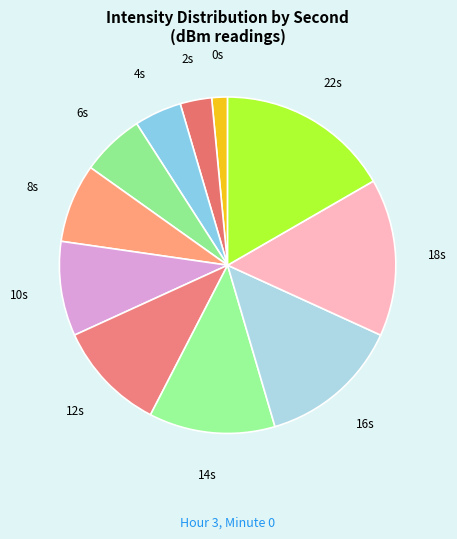

How many segments does this pie chart have?

11